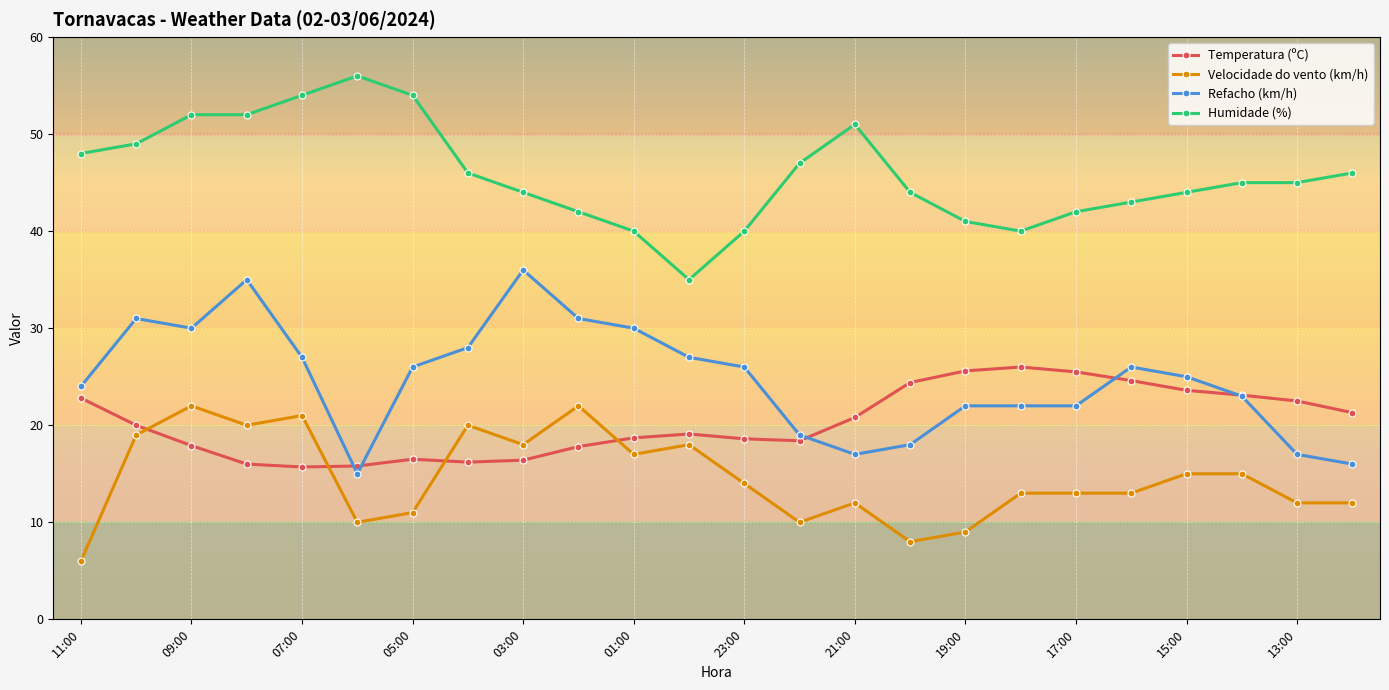

What is the value of the Velocidade do vento (km/h) point at the 17th from the left?

9.0